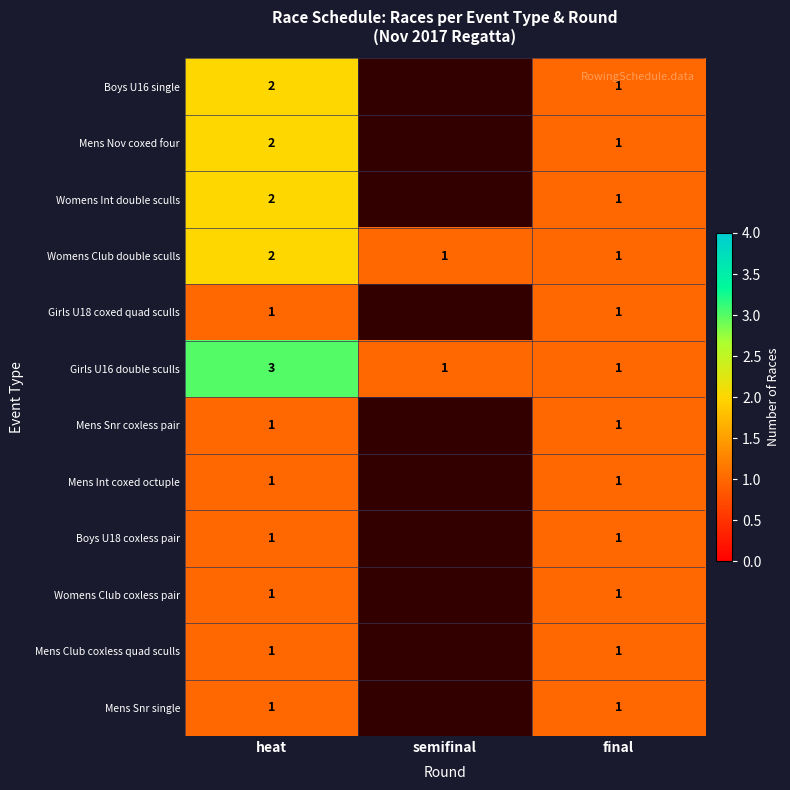

What value does the Girls U16 double sculls series have at heat?

3